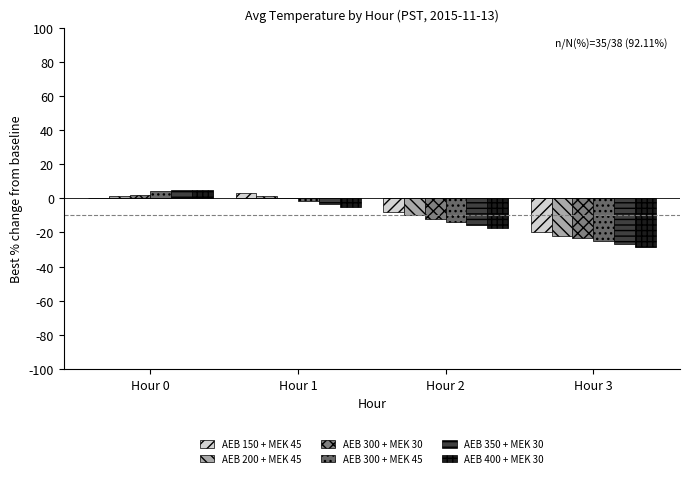

At which label does AEB 300 + MEK 45 reach its peak?

Hour 0